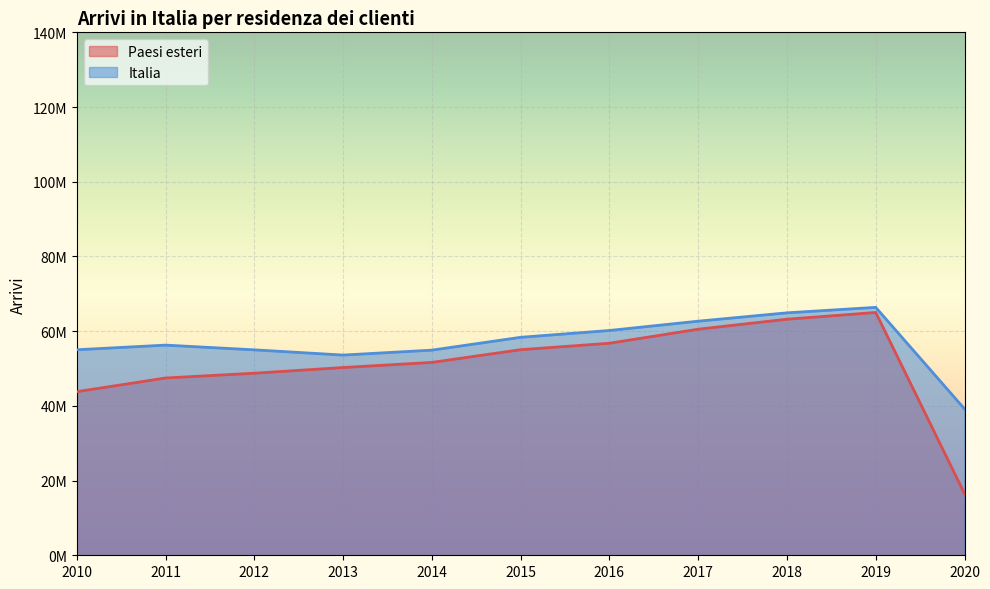

In Italia, how many points are higher than both neighbors (excluding endpoints)?

2